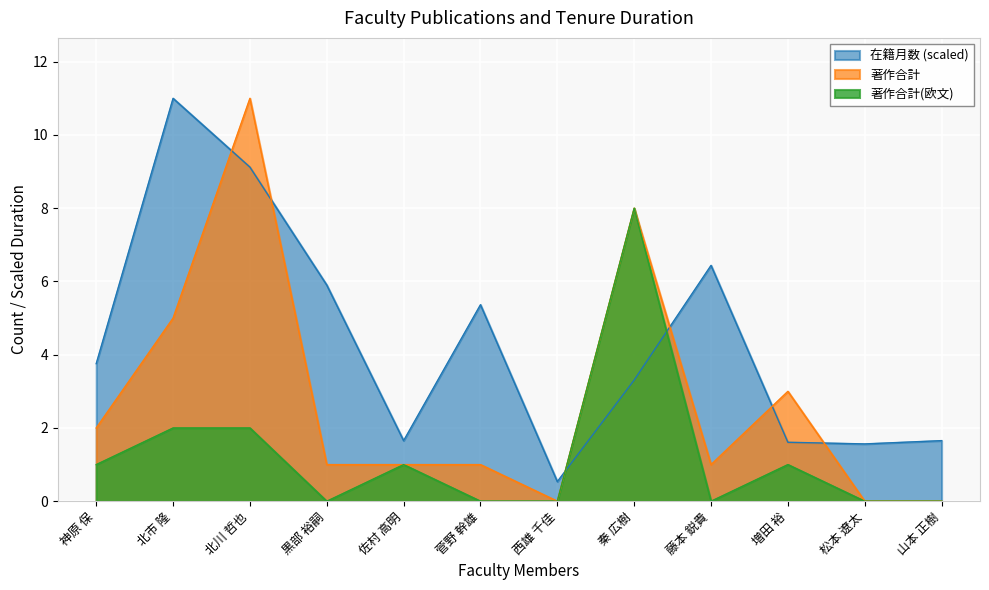

At which label does 著作合計(欧文) first exceed 1?

北市 隆